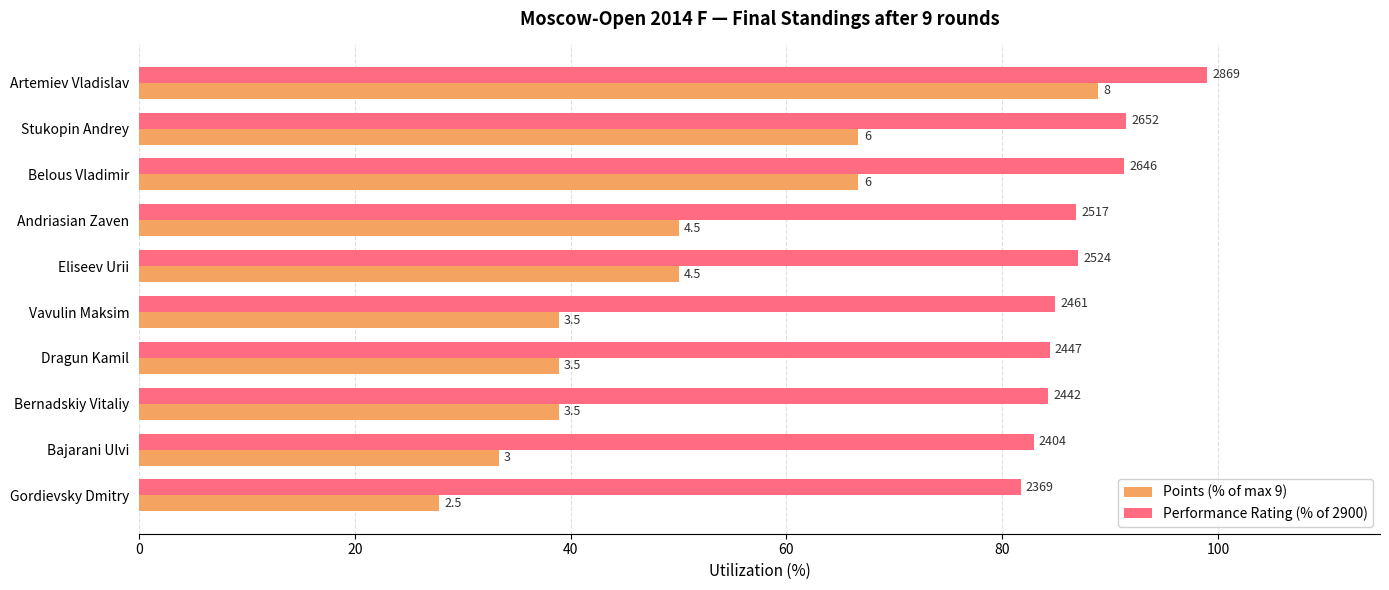

What are all the series names shown in the legend?

Points (% of max 9), Performance Rating (% of 2900)